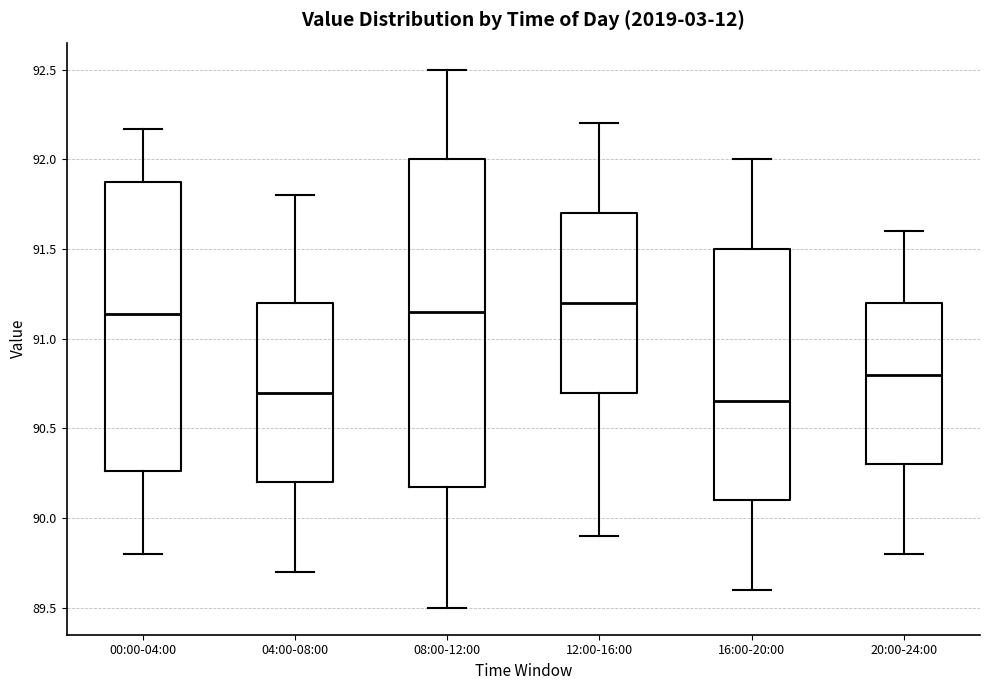

Comparing the boxes themselves (not the whiskers), which one is the tallest?

08:00-12:00